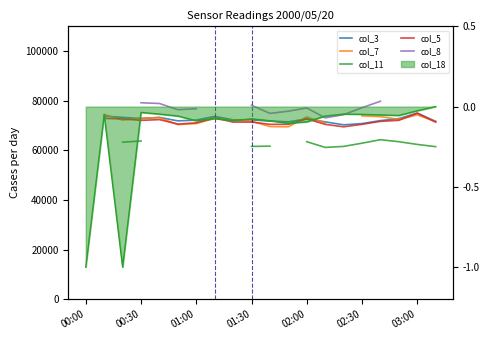

How many values in the col_8 series exceed 79?

2